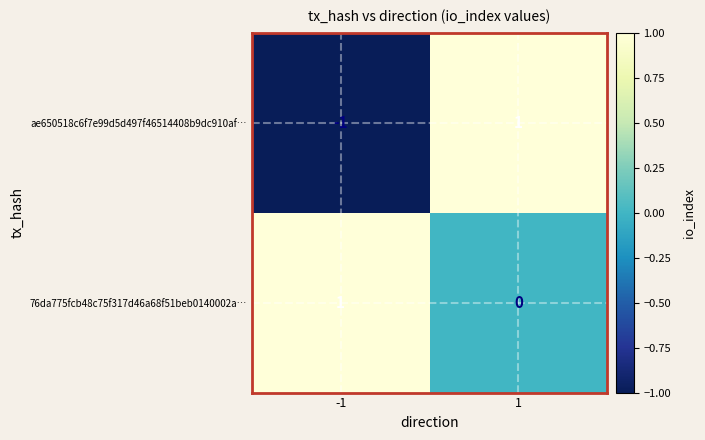

True or false: ae650518c6f7e99d5d497f46514408b9dc910af… has a value of 1 at 1.

True